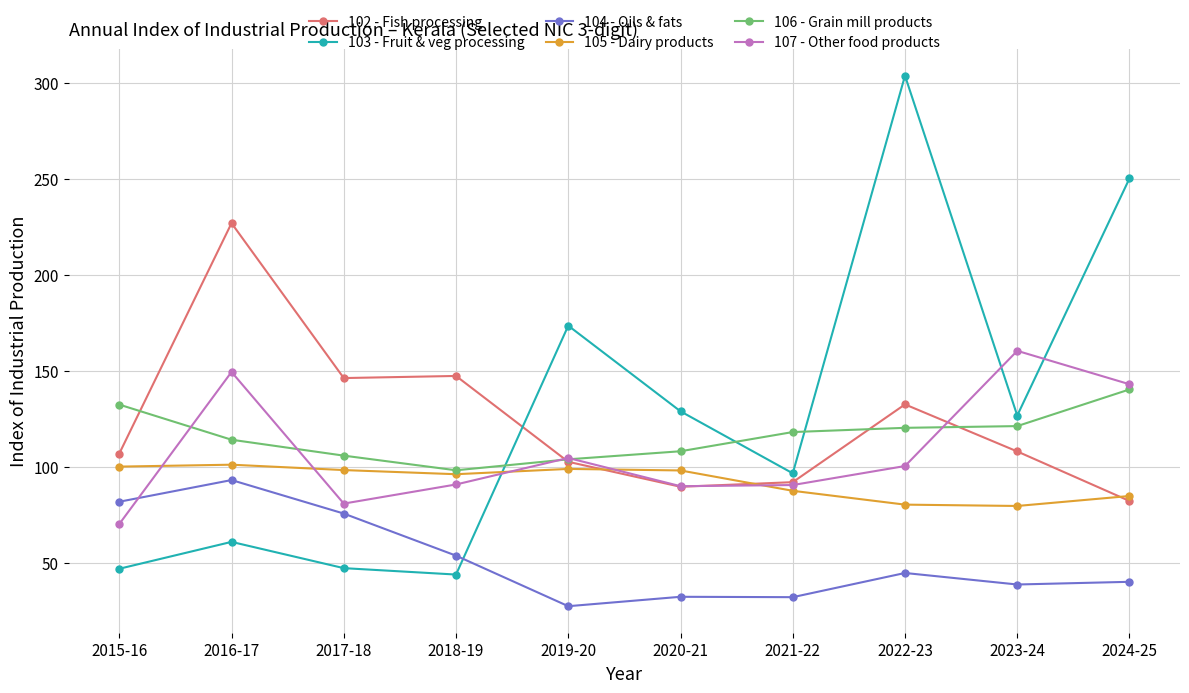

At how many categories does at least one series exceed 107?

10